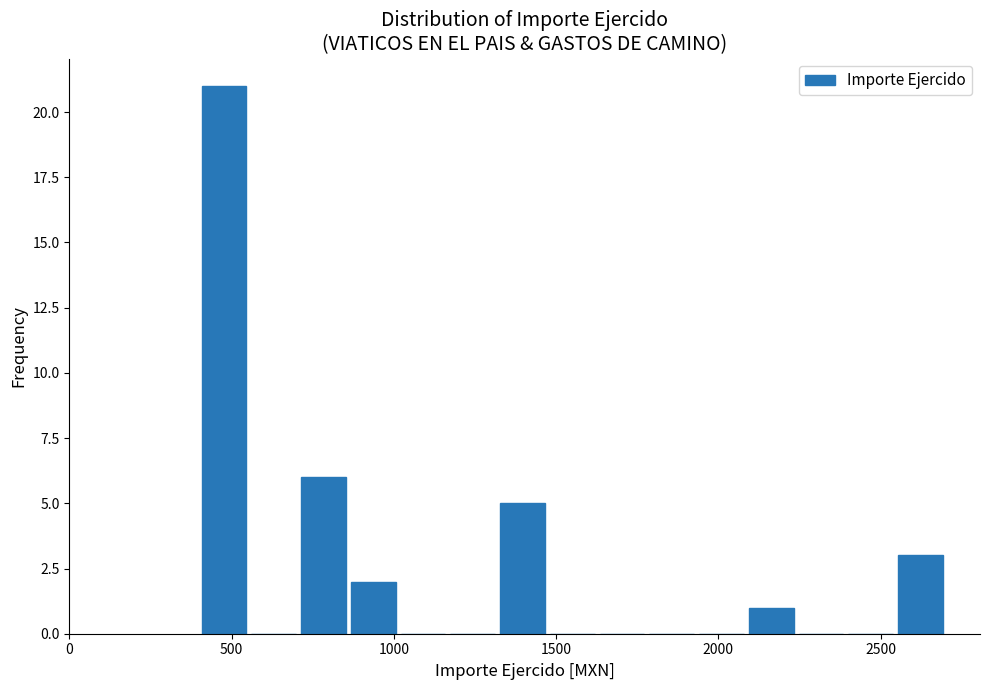

Read against the x-axis, roughly where is the centre of the tallest bar?

500